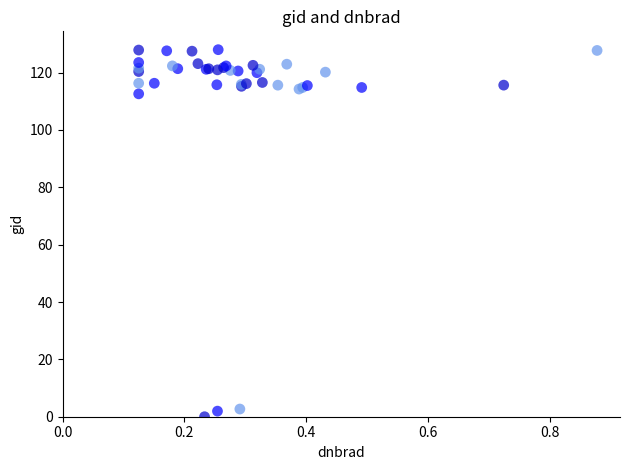

What Y value in the scatter plot is closest to 64?

112.6